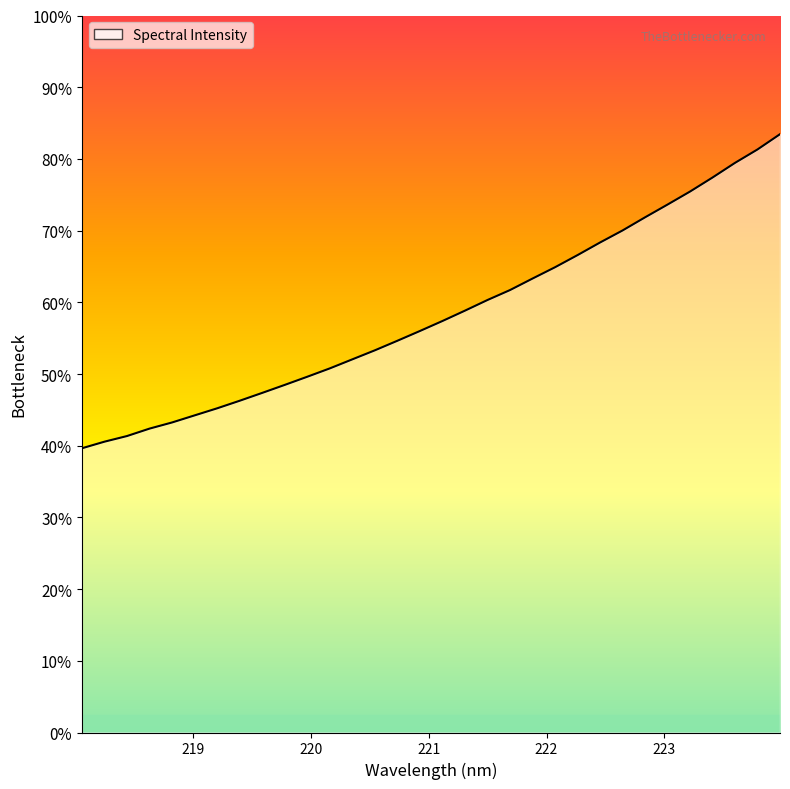

The chart shows a value of 5254.0 at 22. True or false?

False